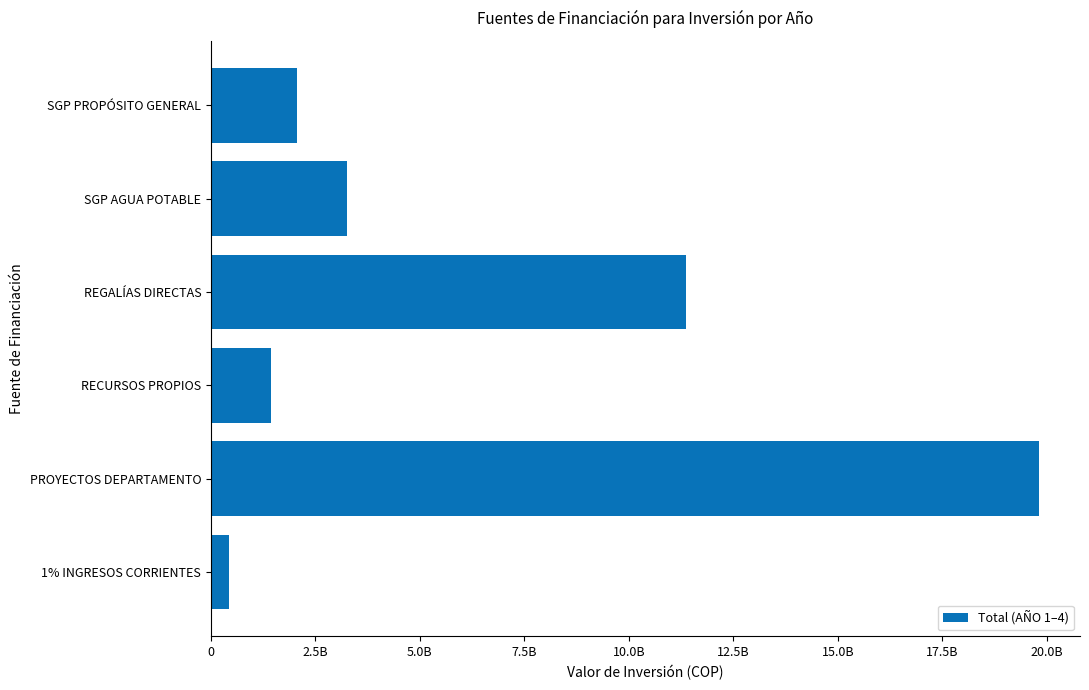

Are the bars horizontal?

Yes